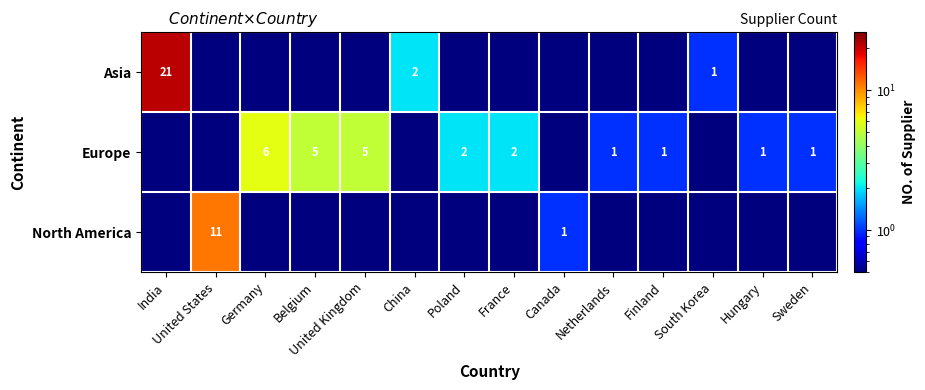

The value of Europe at Hungary is 1.0. True or false?

True